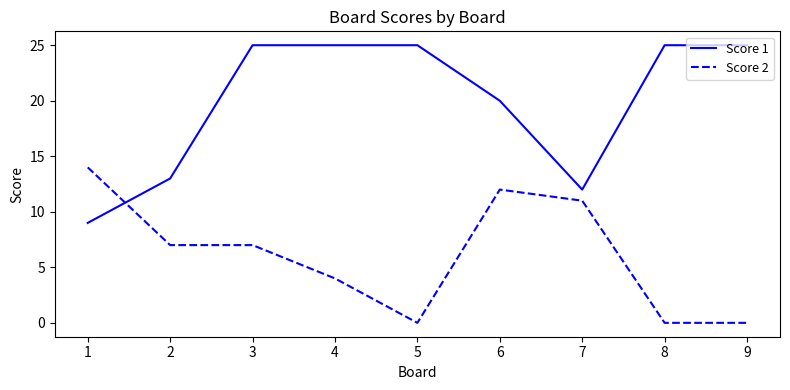

What are all the series names shown in the legend?

Score 1, Score 2